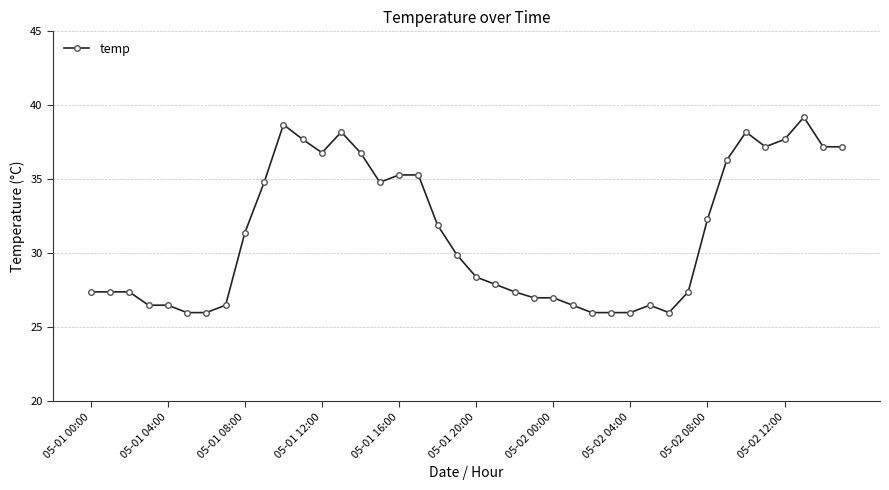

What is the difference between the maximum and minimum values?

13.2